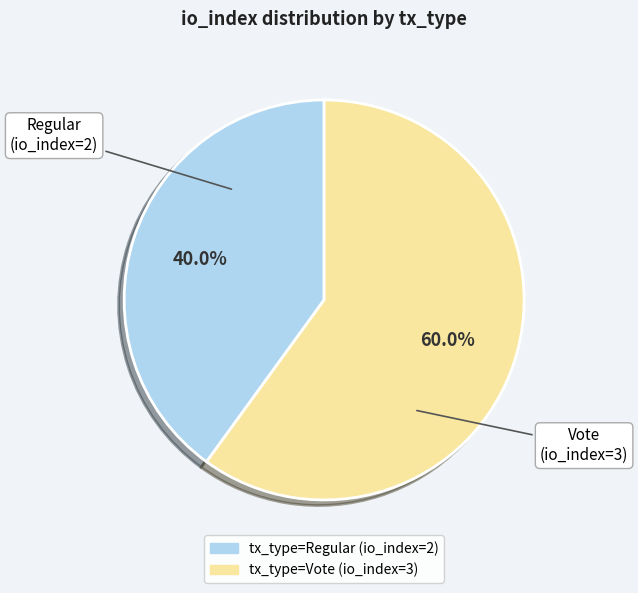

True or false: tx_type=Regular (io_index=2) accounts for 40% of the total.

True